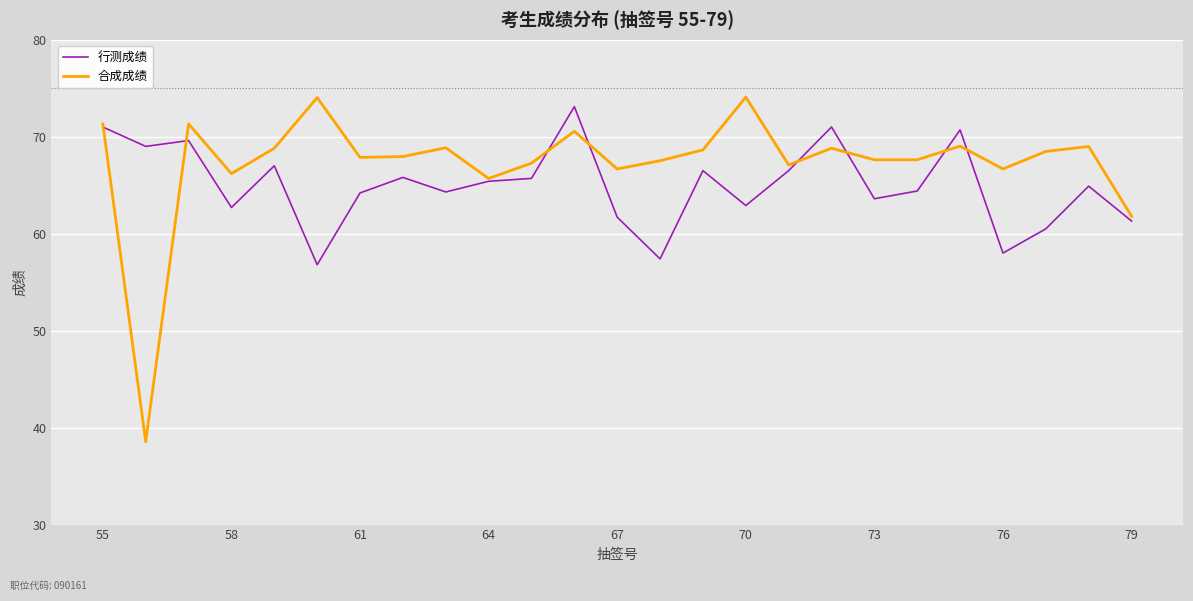

Which series has the largest total across all categories?

合成成绩